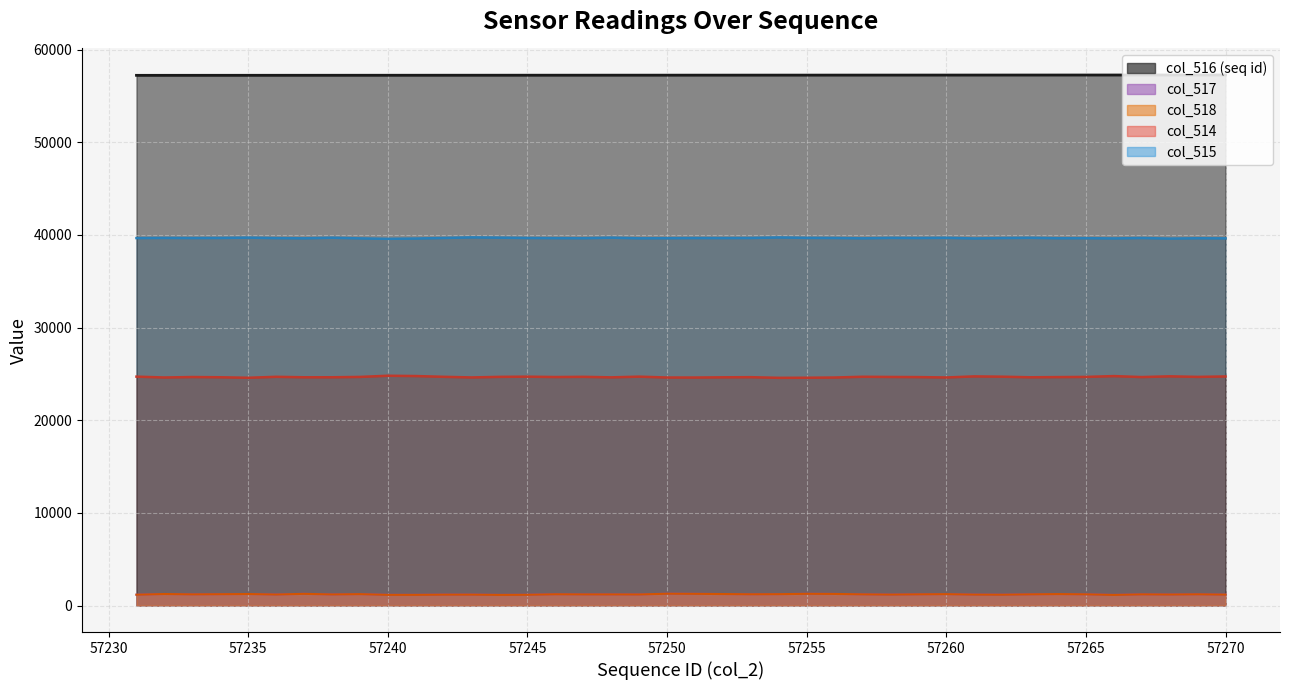

Reading left to right, what are all the values shown in this chart?

col_515 line: 39662	39680	39667	39676	39711	39660	39638	39702	39632	39582	39615	39675	39739	39708	39673	39657	39648	39708	39638	39651	39666	39663	39673	39732	39685	39673	39637	39684	39670	39692	39625	39668	39693	39645	39652	39627	39672	39609	39646	39633
col_514 line: 24706	24614	24664	24639	24583	24688	24637	24638	24675	24802	24770	24687	24620	24682	24703	24664	24686	24629	24705	24611	24609	24634	24648	24577	24587	24611	24693	24672	24657	24616	24733	24700	24637	24657	24676	24765	24659	24740	24678	24726
col_516 line: 57231	57232	57233	57234	57235	57236	57237	57238	57239	57240	57241	57242	57243	57244	57245	57246	57247	57248	57249	57250	57251	57252	57253	57254	57255	57256	57257	57258	57259	57260	57261	57262	57263	57264	57265	57266	57267	57268	57269	57270
col_517 line: 1167	1241	1204	1220	1241	1187	1260	1195	1228	1151	1150	1173	1176	1145	1159	1214	1201	1198	1192	1273	1260	1238	1214	1226	1263	1251	1205	1179	1208	1227	1177	1167	1205	1233	1207	1143	1204	1186	1211	1176
col_518 line: 1167	1241	1203	1220	1240	1186	1260	1195	1227	1150	1150	1173	1175	1145	1158	1213	1200	1198	1192	1273	1260	1238	1213	1224	1263	1250	1204	1179	1207	1226	1177	1166	1205	1233	1207	1142	1204	1186	1210	1176